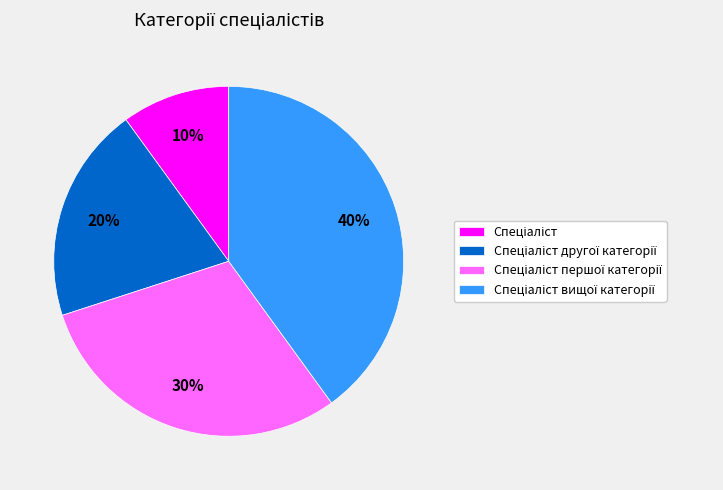

Is there a majority slice in this chart?

No